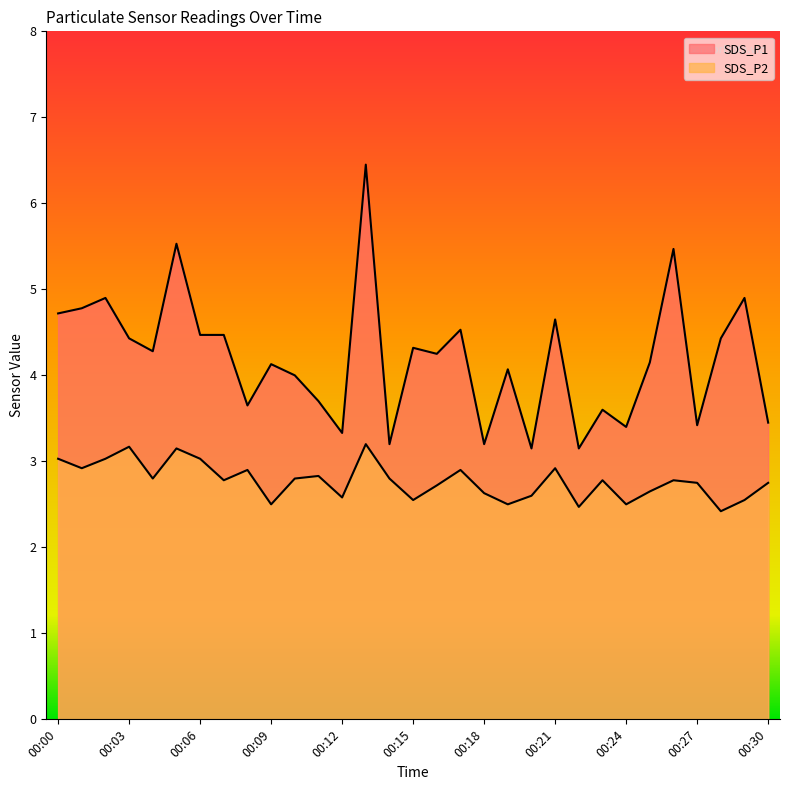

Which series has the largest total across all categories?

SDS_P1